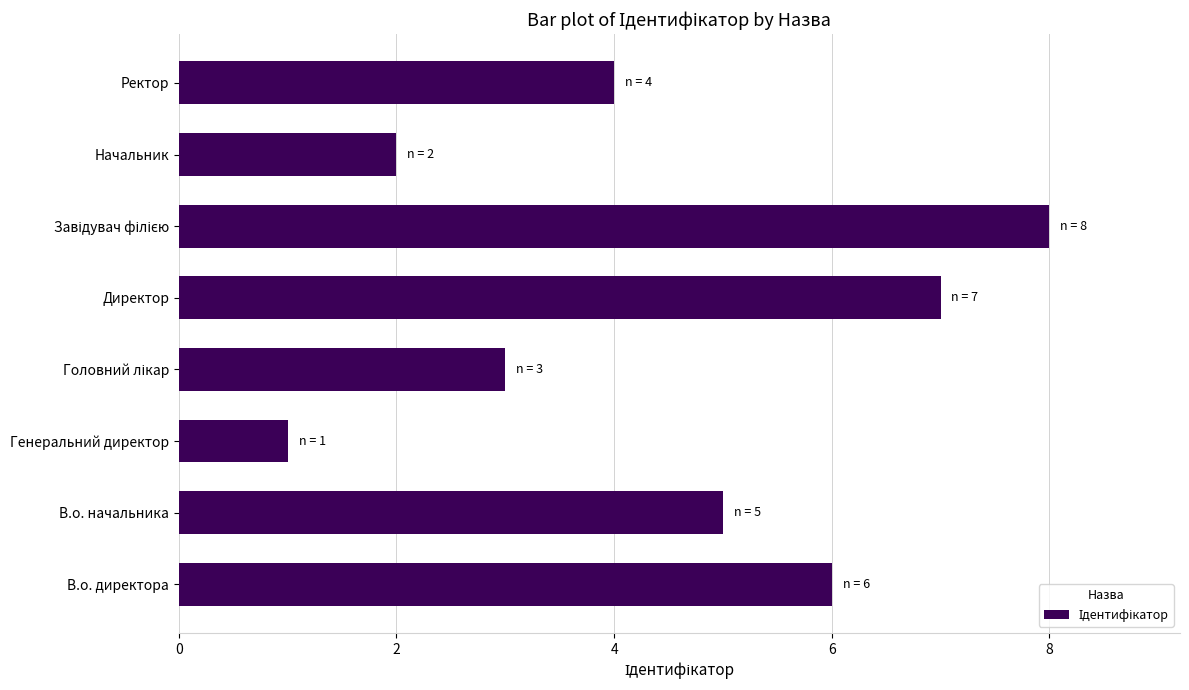

What is the greatest value displayed?

8